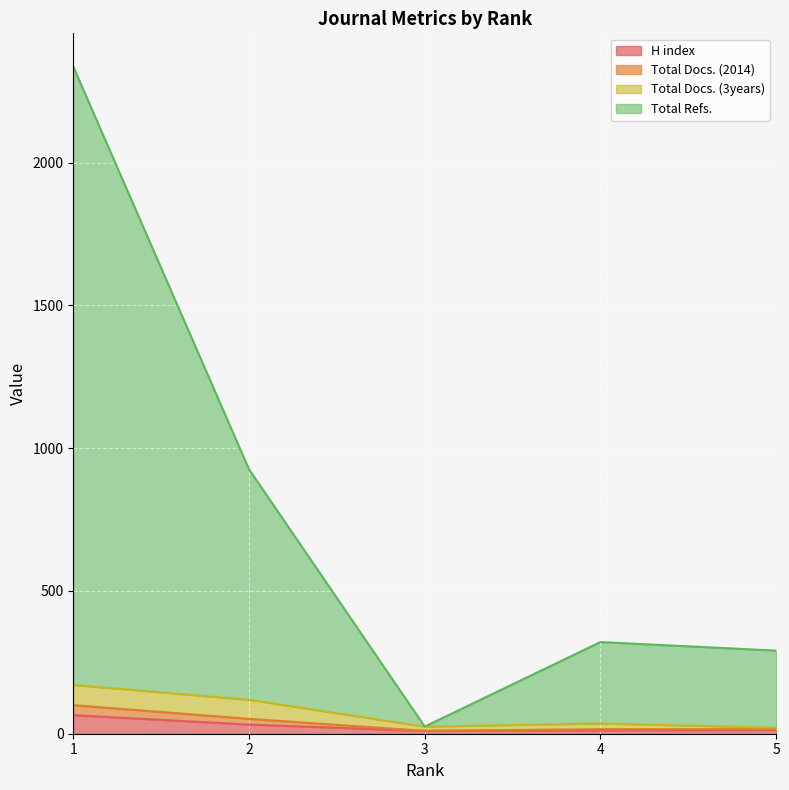

Which series has the widest spread of values?

Total Refs.